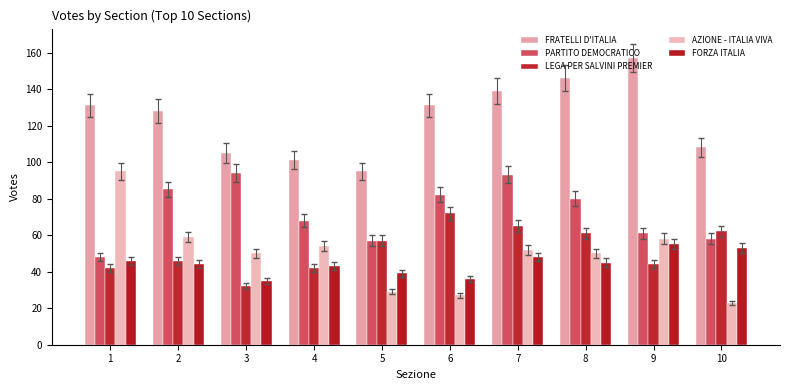

What is the value of the PARTITO DEMOCRATICO bar at the 8th from the left?

80